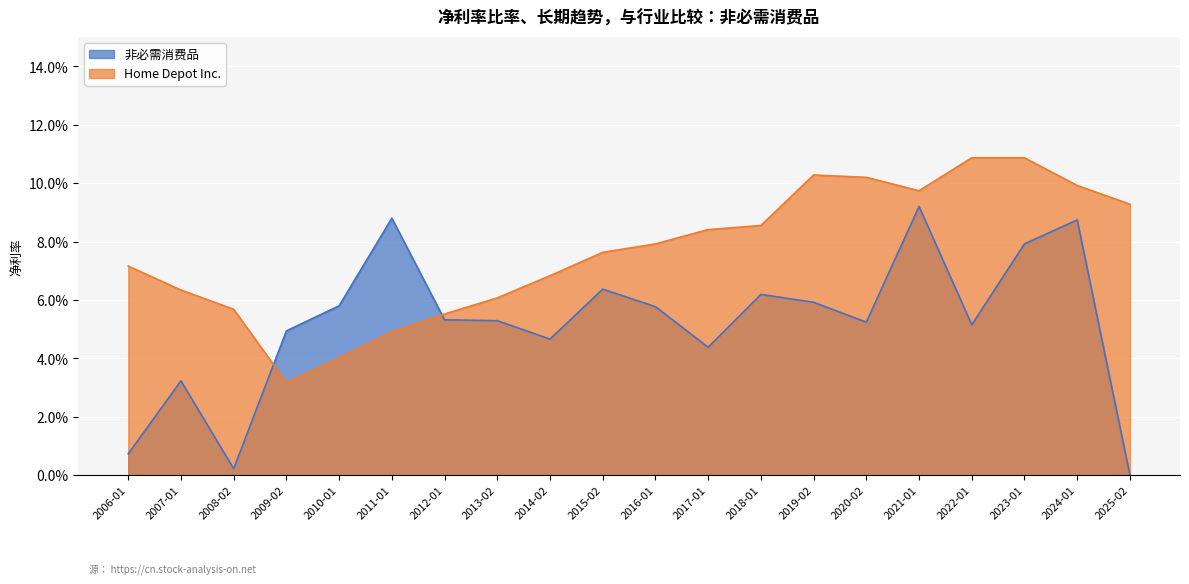

True or false: Home Depot Inc. has more than 0 points higher than both neighbors.

True